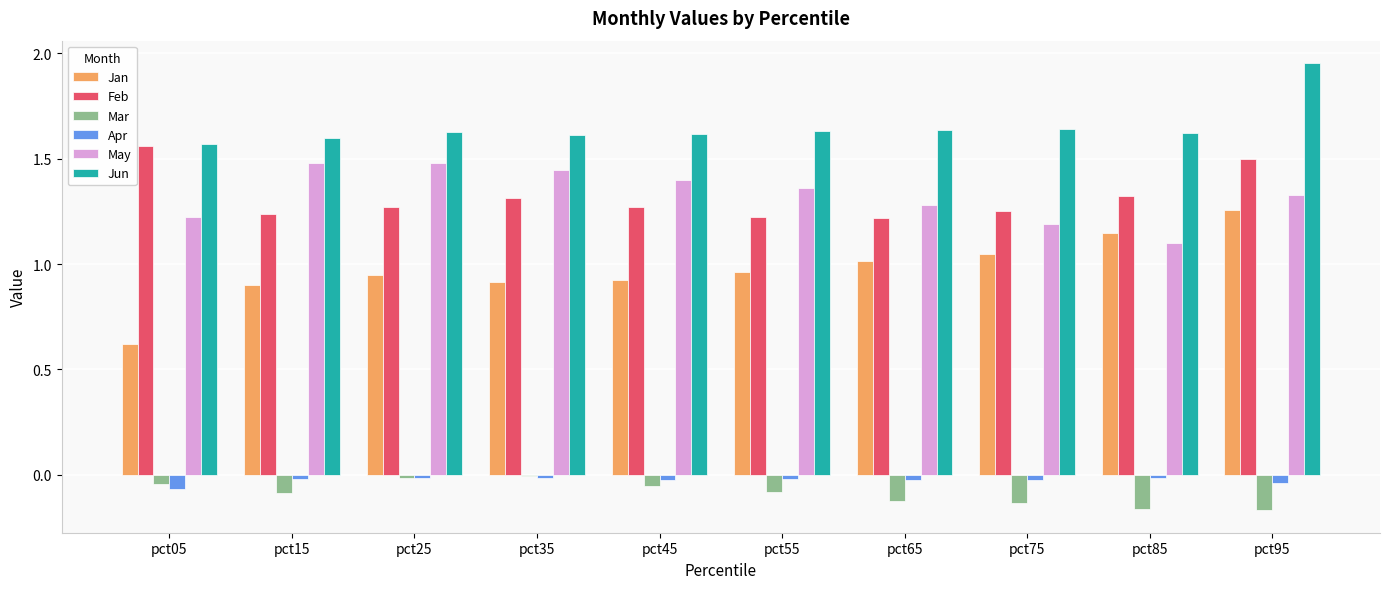

Is the value of Jun at pct95 greater than the value of May at pct55?

Yes